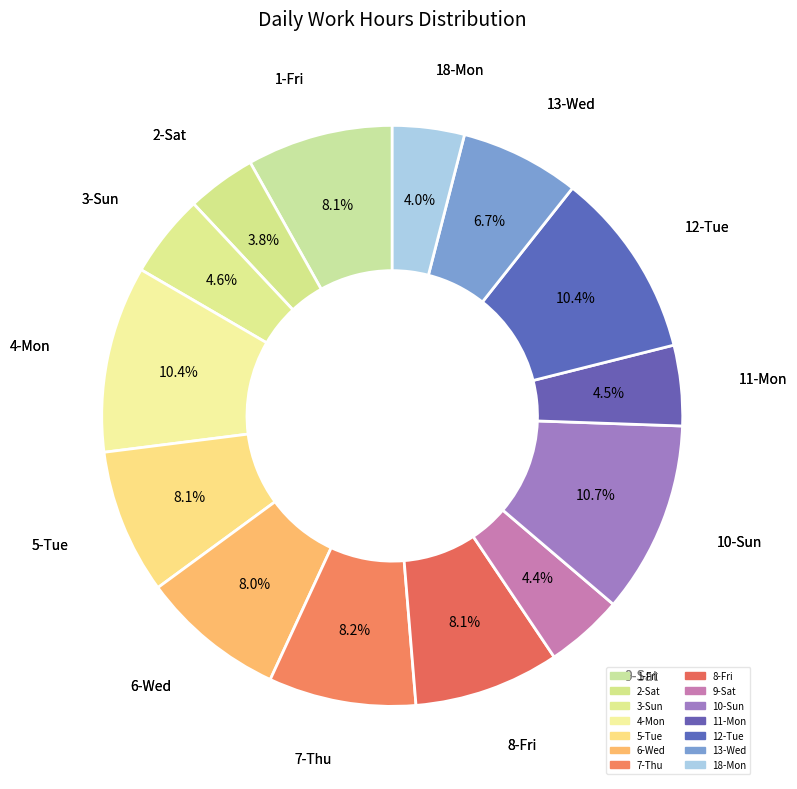

To the nearest percent, what portion does 18-Mon represent?

4%